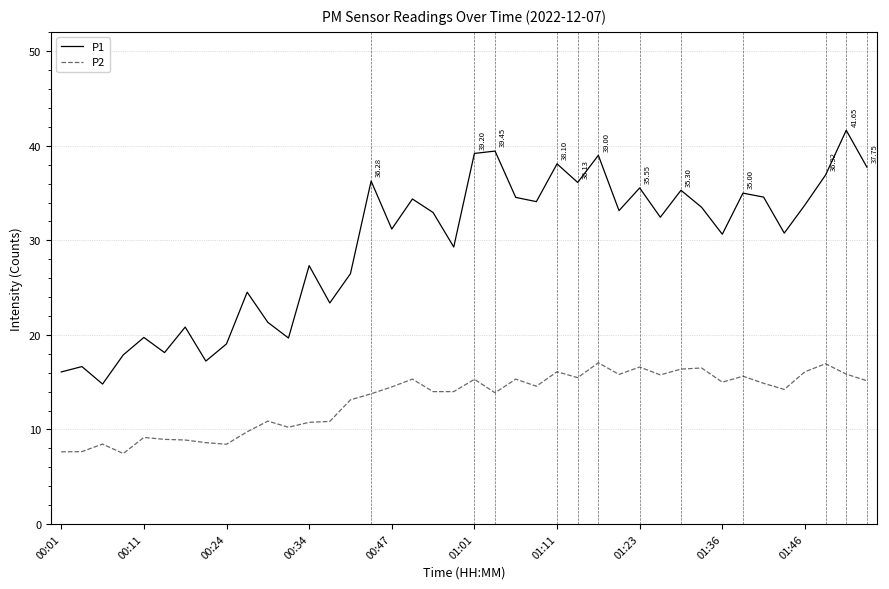

In P2, how many points are higher than both neighbors (excluding endpoints)?

12